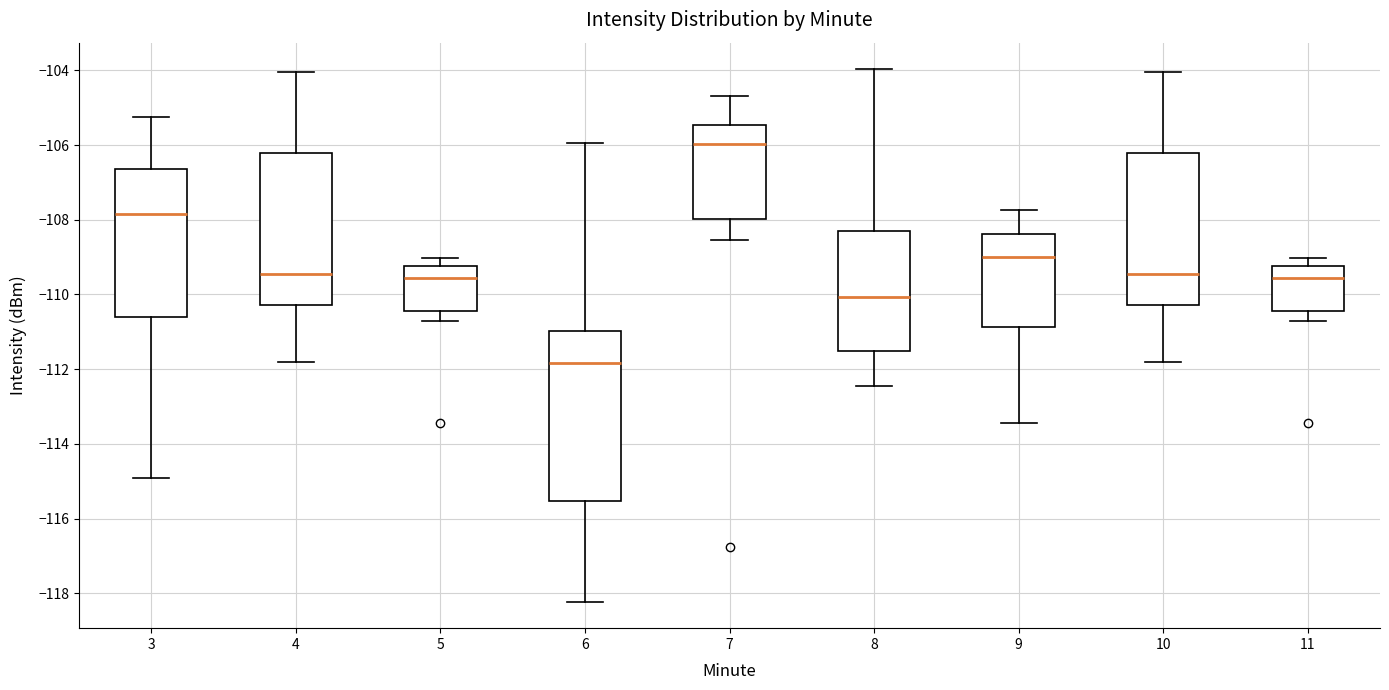

Reading left to right, read every box against the y-axis: the position of its median line, the range the box covers, and the ends of its whiskers. The values are not printed on the chart, so give them approximately, as read against the axis.

3: median -107.8, box -110.6 to -106.6, whiskers -115.0 to -105.2
4: median -109.4, box -110.2 to -106.2, whiskers -111.8 to -104.0
5: median -109.6, box -110.4 to -109.2, whiskers -110.8 to -109.0
6: median -111.8, box -115.6 to -111.0, whiskers -118.2 to -106.0
7: median -106.0, box -108.0 to -105.4, whiskers -108.6 to -104.6
8: median -110.0, box -111.6 to -108.4, whiskers -112.4 to -104.0
9: median -109.0, box -110.8 to -108.4, whiskers -113.4 to -107.8
10: median -109.4, box -110.2 to -106.2, whiskers -111.8 to -104.0
11: median -109.6, box -110.4 to -109.2, whiskers -110.8 to -109.0